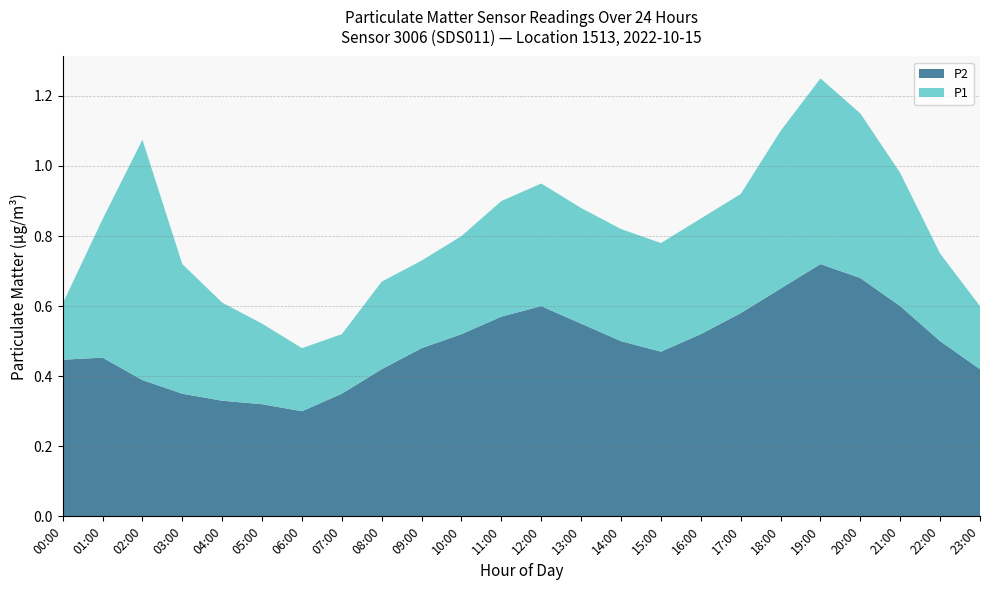

Does the chart have visible grid lines?

Yes